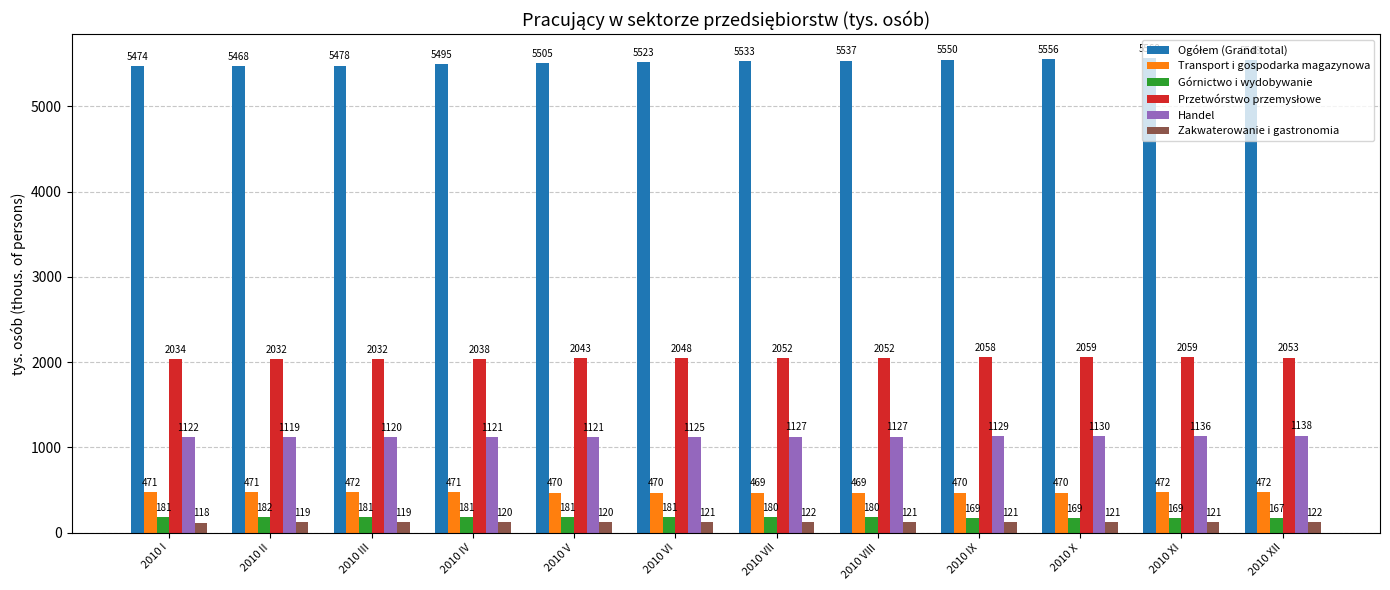

What is the label of the 4th bar from the left?

2010 IV